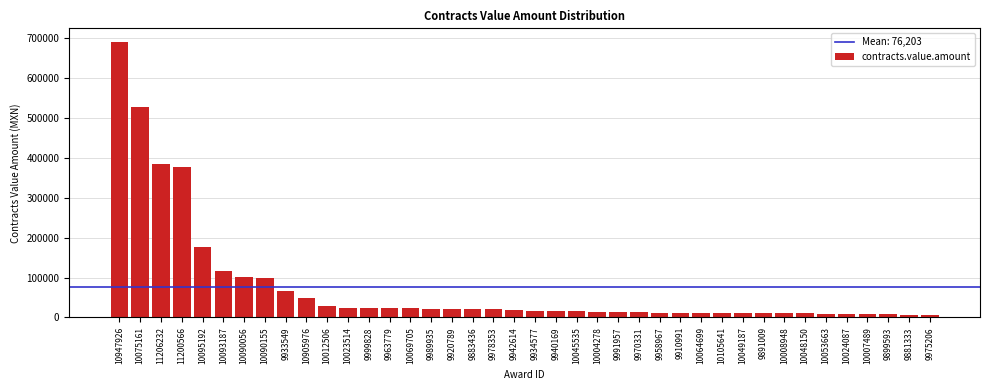

True or false: the data shows 116143.7 at 10093187.

True